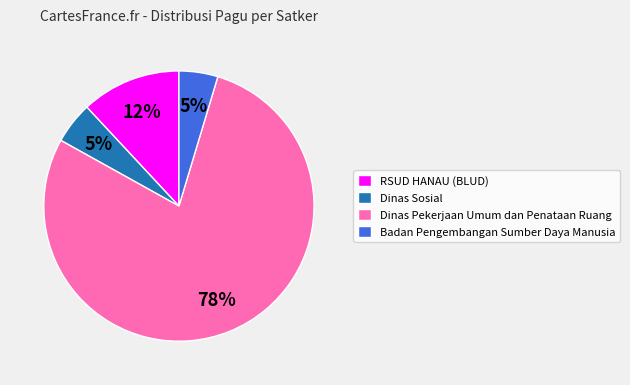

What is the majority slice?

Dinas Pekerjaan Umum dan Penataan Ruang